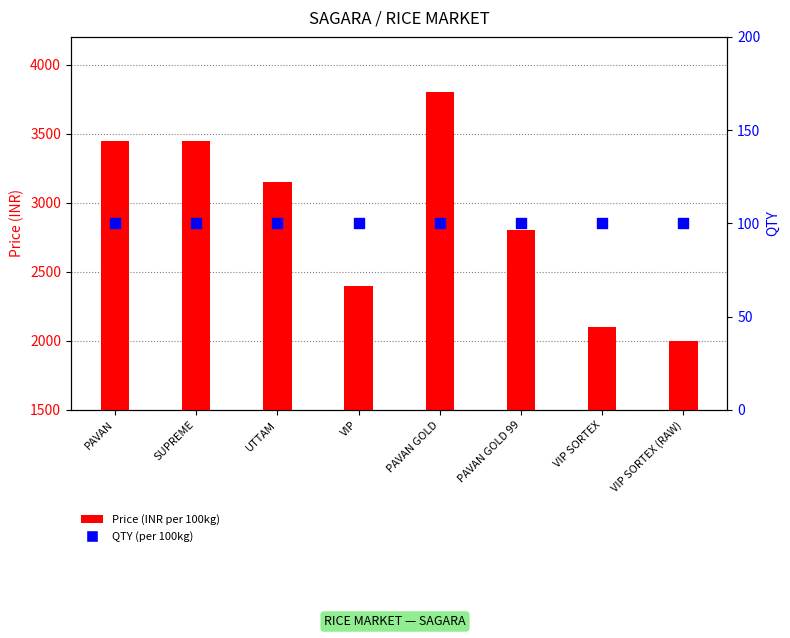

What are all the series names shown in the legend?

Price (INR per 100kg), QTY (per 100kg)